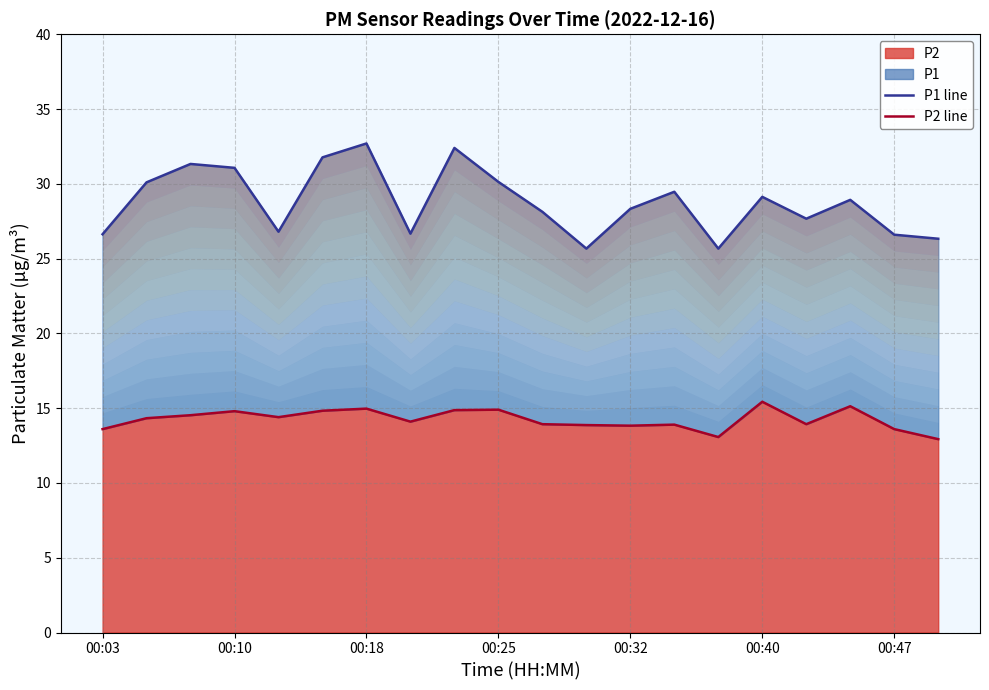

Reading right to left, transcribe all the data shown in this chart.

P1 line: 26.3	26.6	28.9	27.7	29.1	25.7	29.5	28.3	25.7	28.1	30.1	32.4	26.7	32.7	31.8	26.8	31.1	31.3	30.1	26.6
P2 line: 12.9	13.6	15.1	13.9	15.4	13.1	13.9	13.8	13.9	13.9	14.9	14.9	14.1	15.0	14.8	14.4	14.8	14.5	14.3	13.6